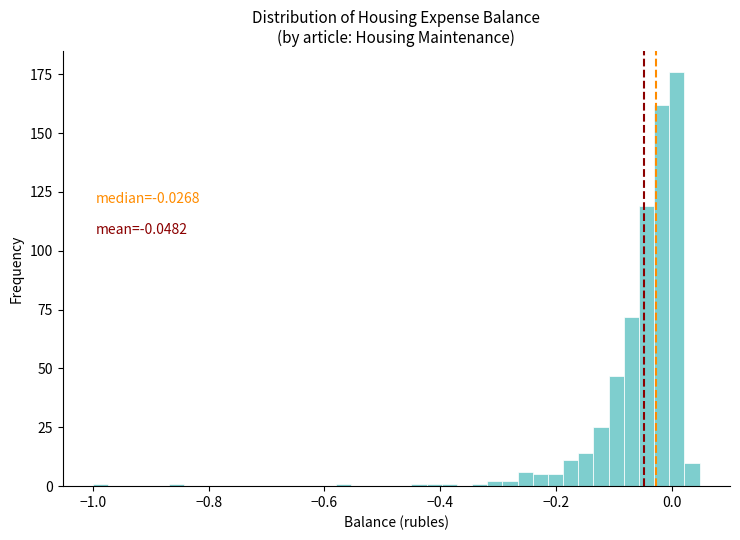

Around what value on the x-axis is the tallest bar? Give the approximate position of its centre, as read against the axis.

0.00